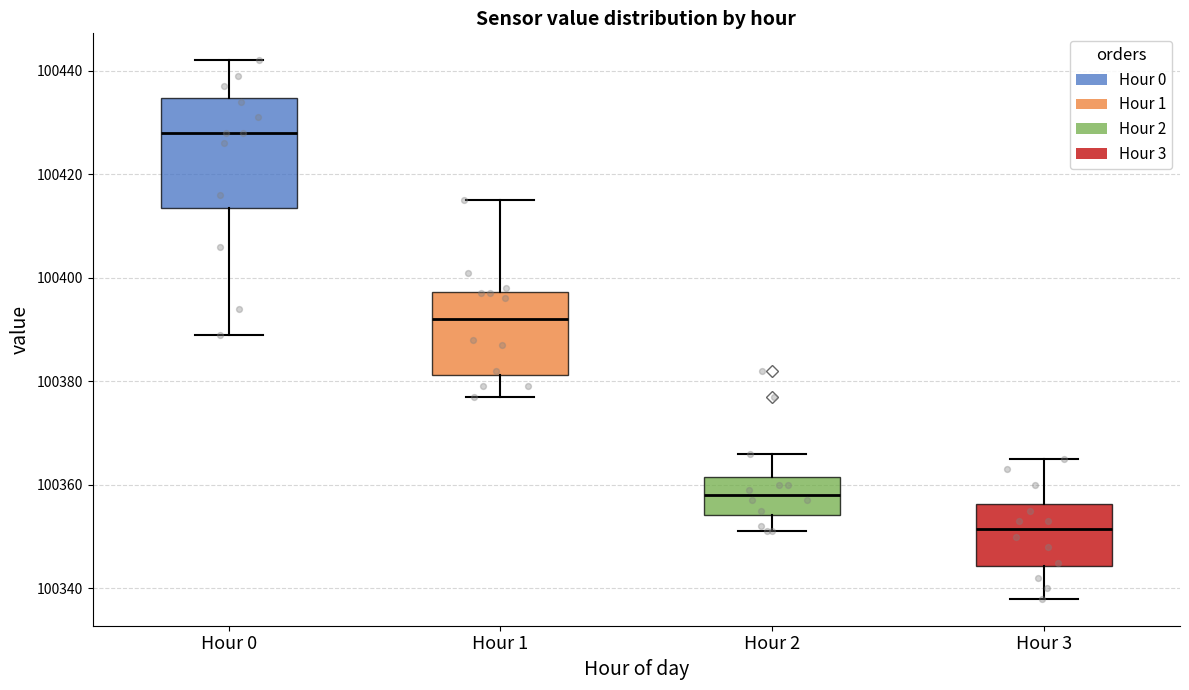

Where is the upper edge of the box for Hour 3 on the y-axis? The values are not printed on the chart, so give them approximately, as read against the axis.

100356